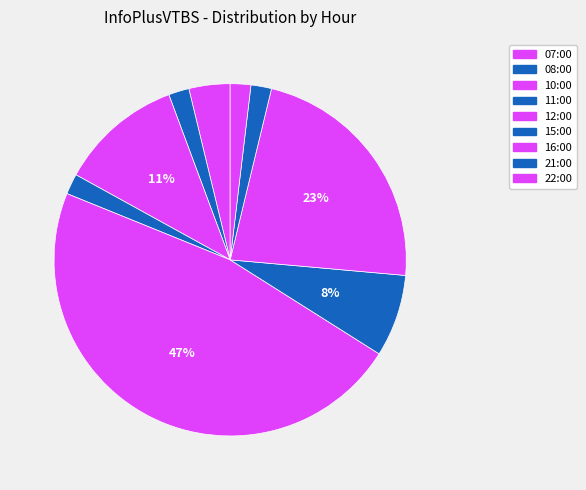

To the nearest percent, what percentage of the pie is 07:00?

4%